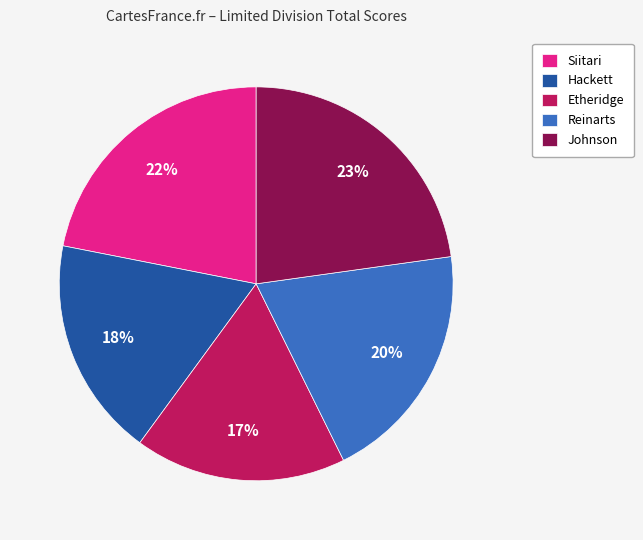

Is there a majority slice in this chart?

No